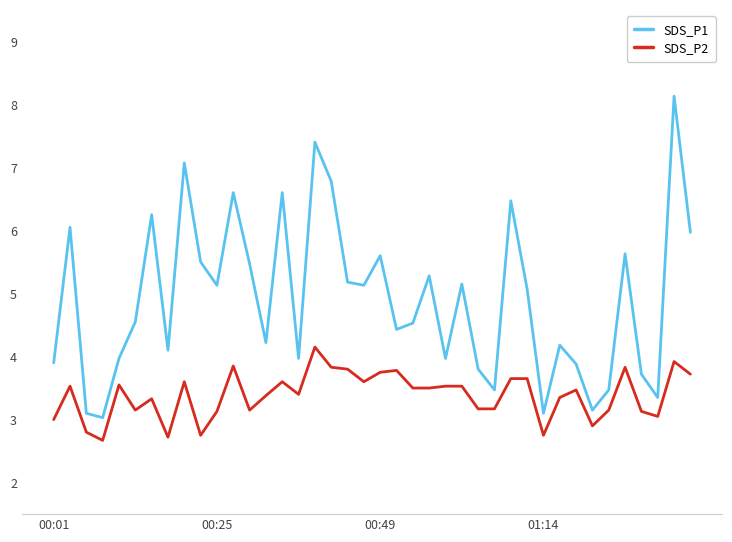

Rank the series by their maximum value, from highest to lowest.

SDS_P1, SDS_P2